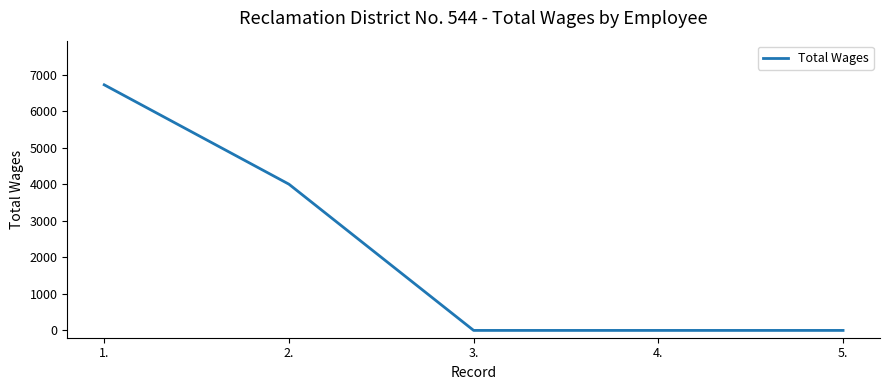

Is this an area chart (filled region under the line)?

No